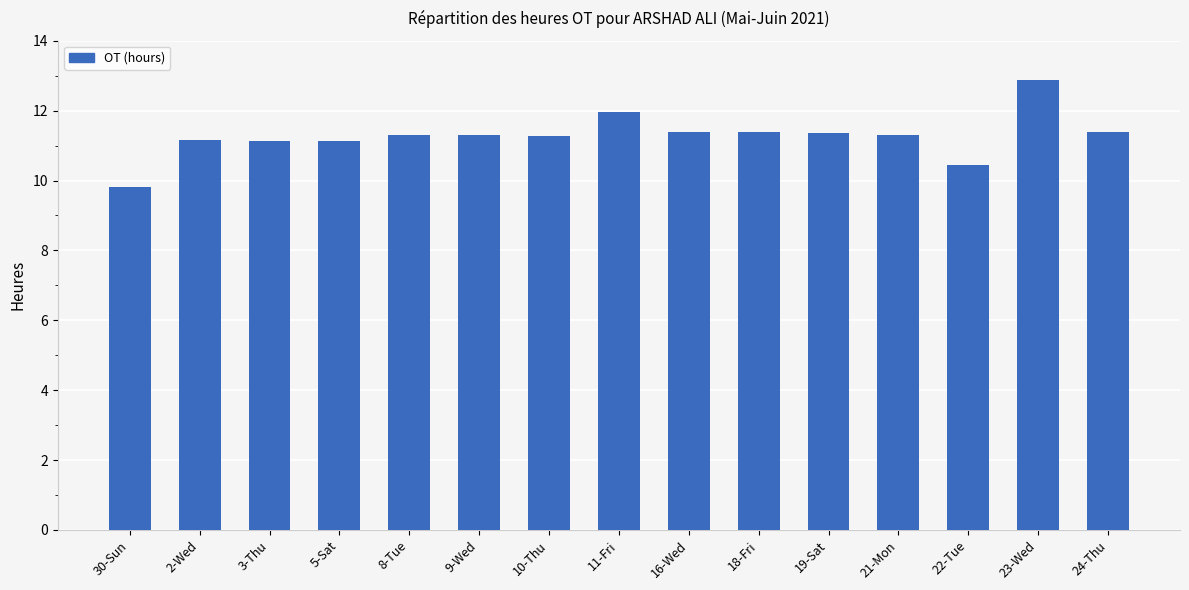

How many data points are less than 11?

2